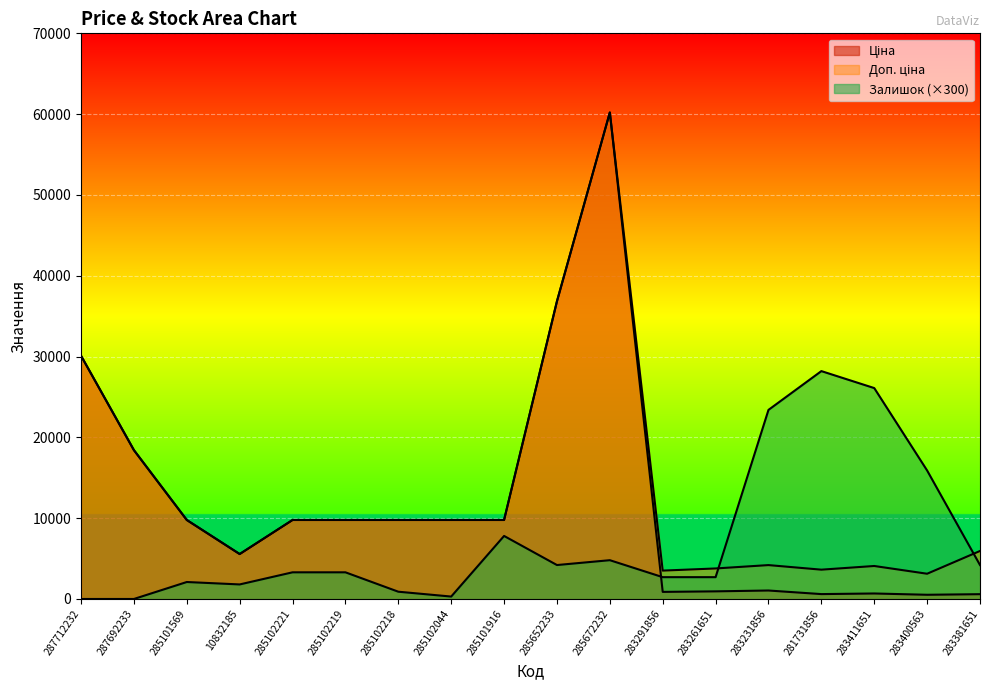

What is the label of the 17th point from the left?

283400563